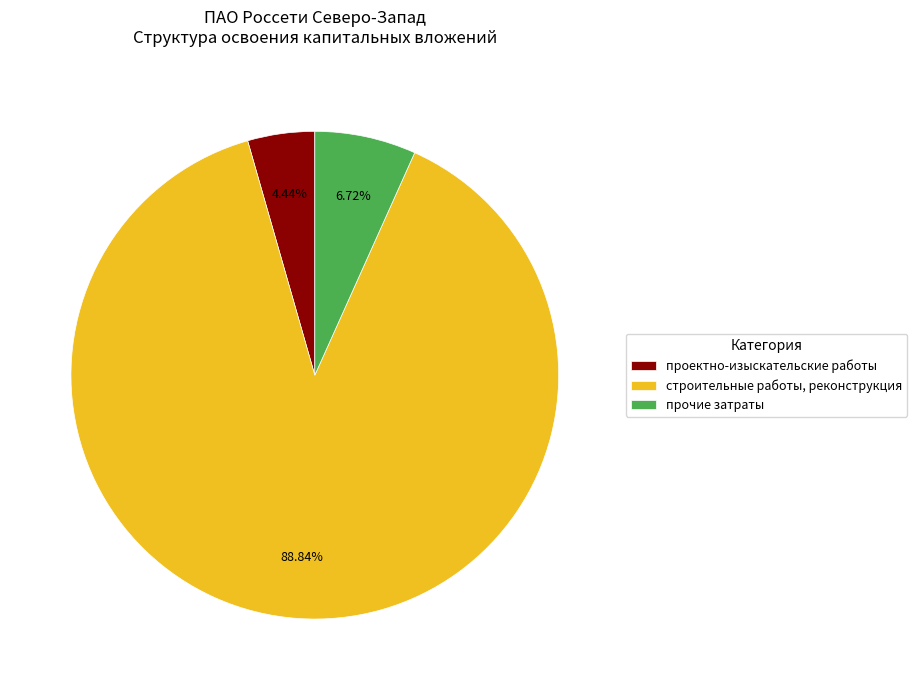

Does any single category account for the majority?

Yes